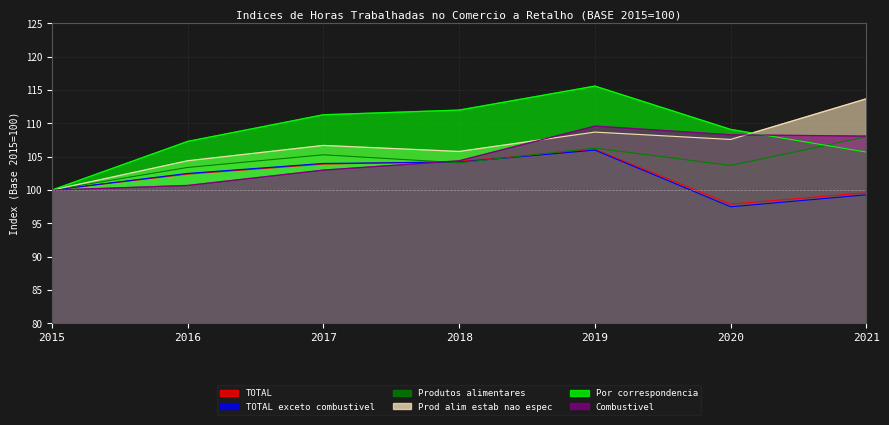

At 2019, list the series in order from largest to smallest.

Por correspondencia, Combustivel, Prod alim estab nao espec, Produtos alimentares, TOTAL, TOTAL exceto combustivel